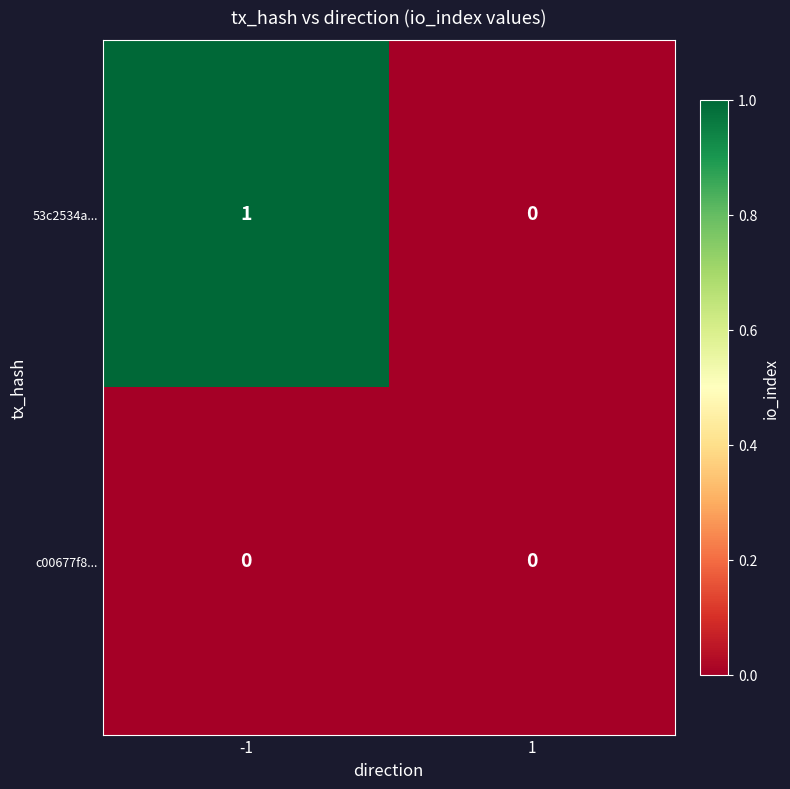

List the series in order of their overall mean, lowest first.

c00677f8..., 53c2534a...